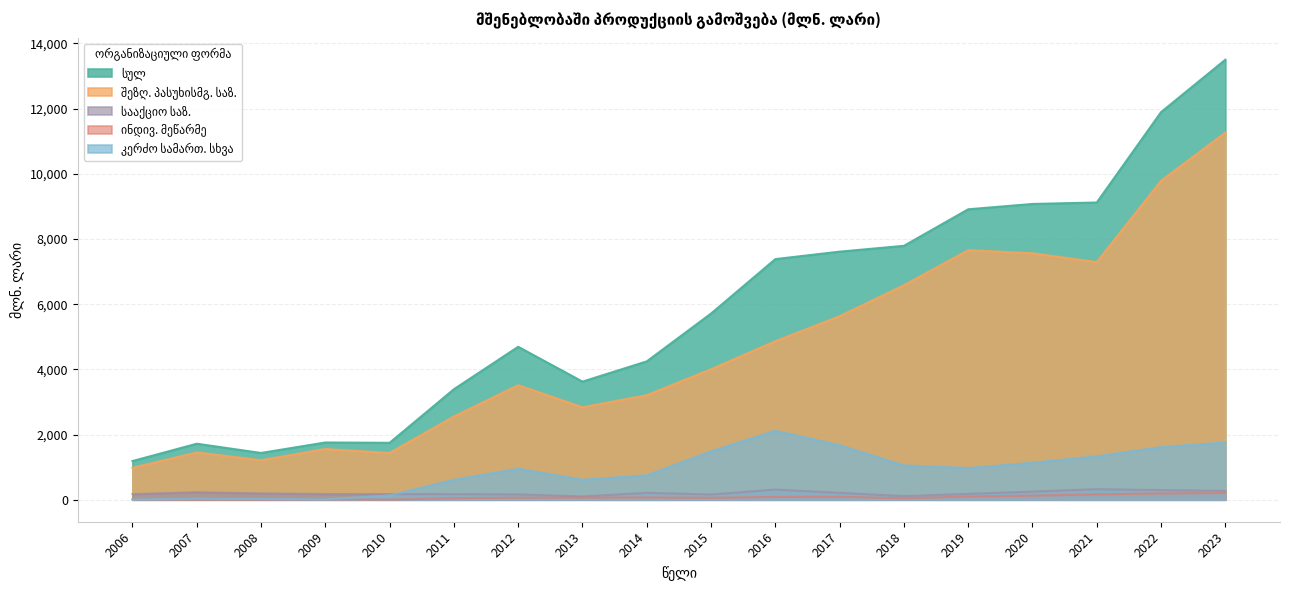

How many values in the შეზღ. პასუხისმგ. საზ. series exceed 4004?

9